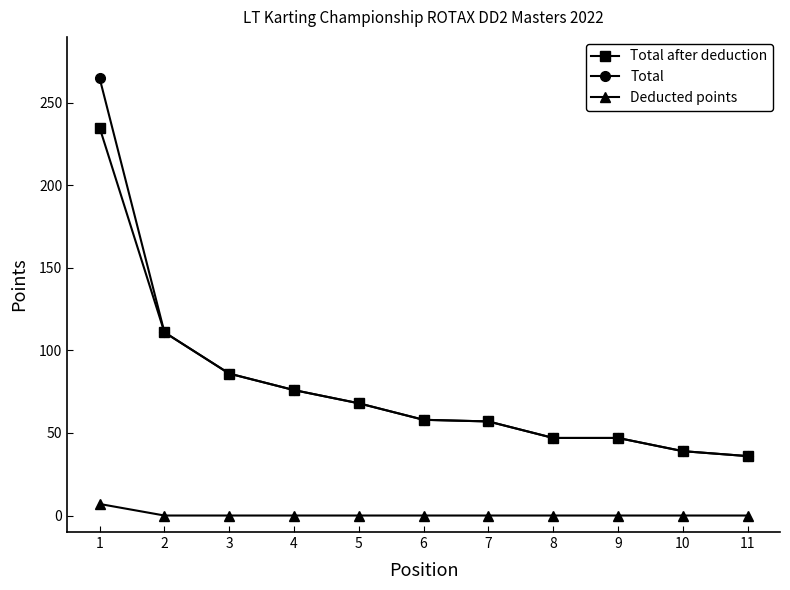

What is the maximum value shown in the chart?

265